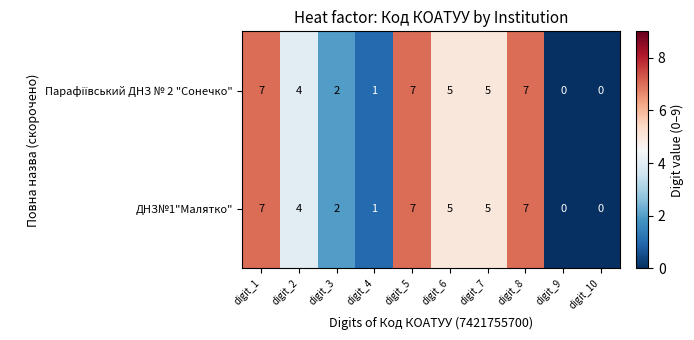

The ДНЗ№1"Малятко" series shows 0 at digit_4. True or false?

False